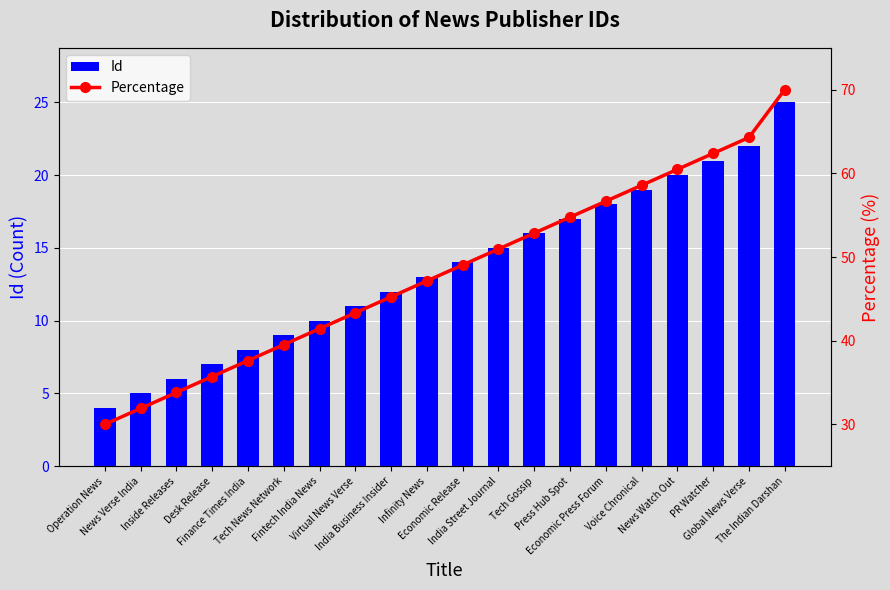

At India Business Insider, list the series in order from smallest to largest.

Id, Percentage